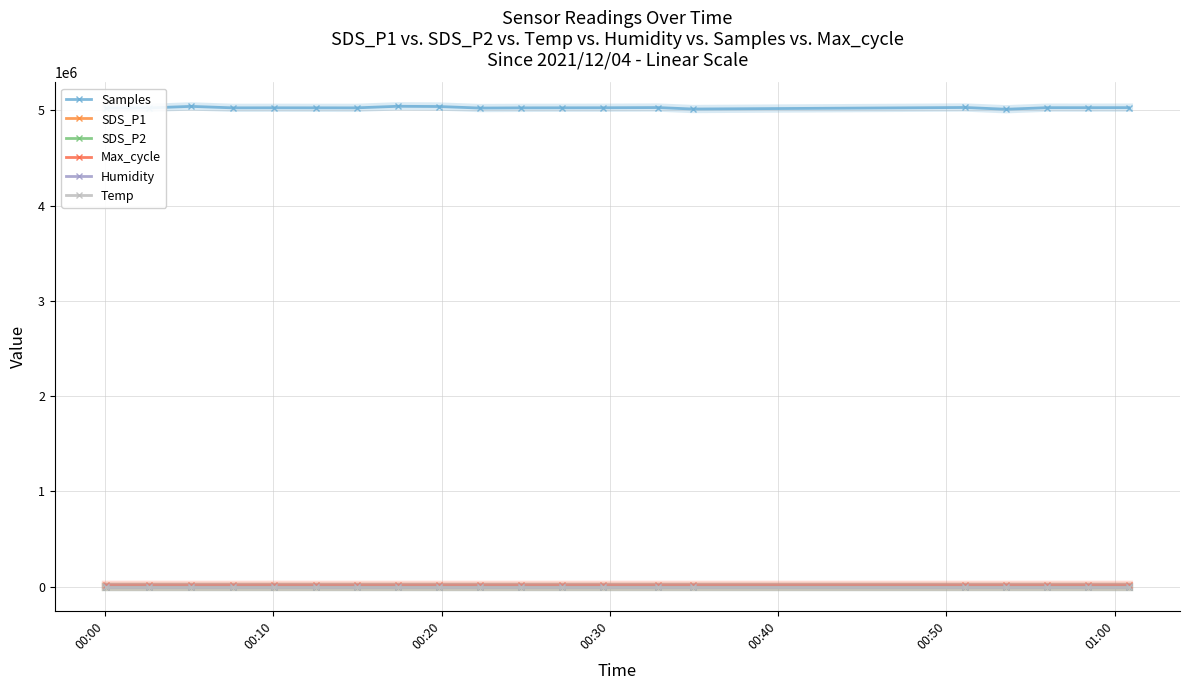

At which category does the chart reach its minimum across all series?

00:30